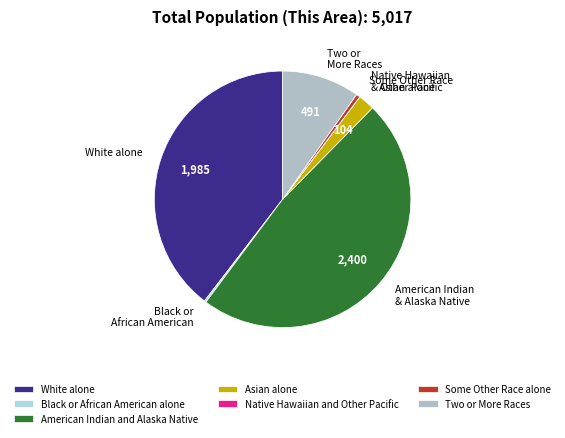

True or false: Two or More Races accounts for 10% of the total.

True